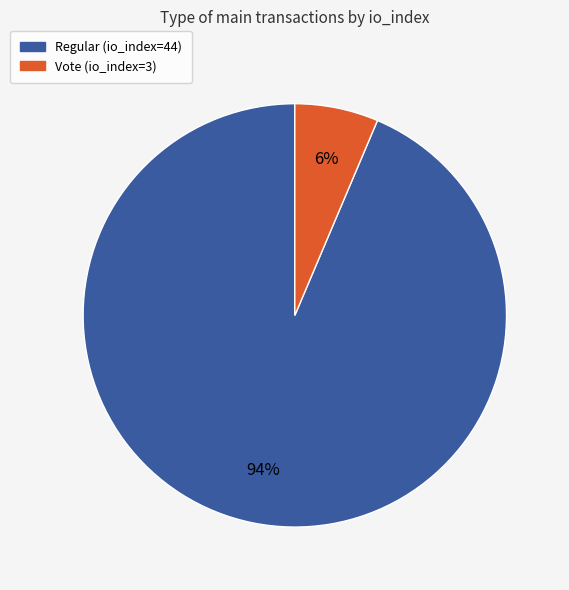

True or false: Vote (io_index=3) accounts for 12% of the total.

False